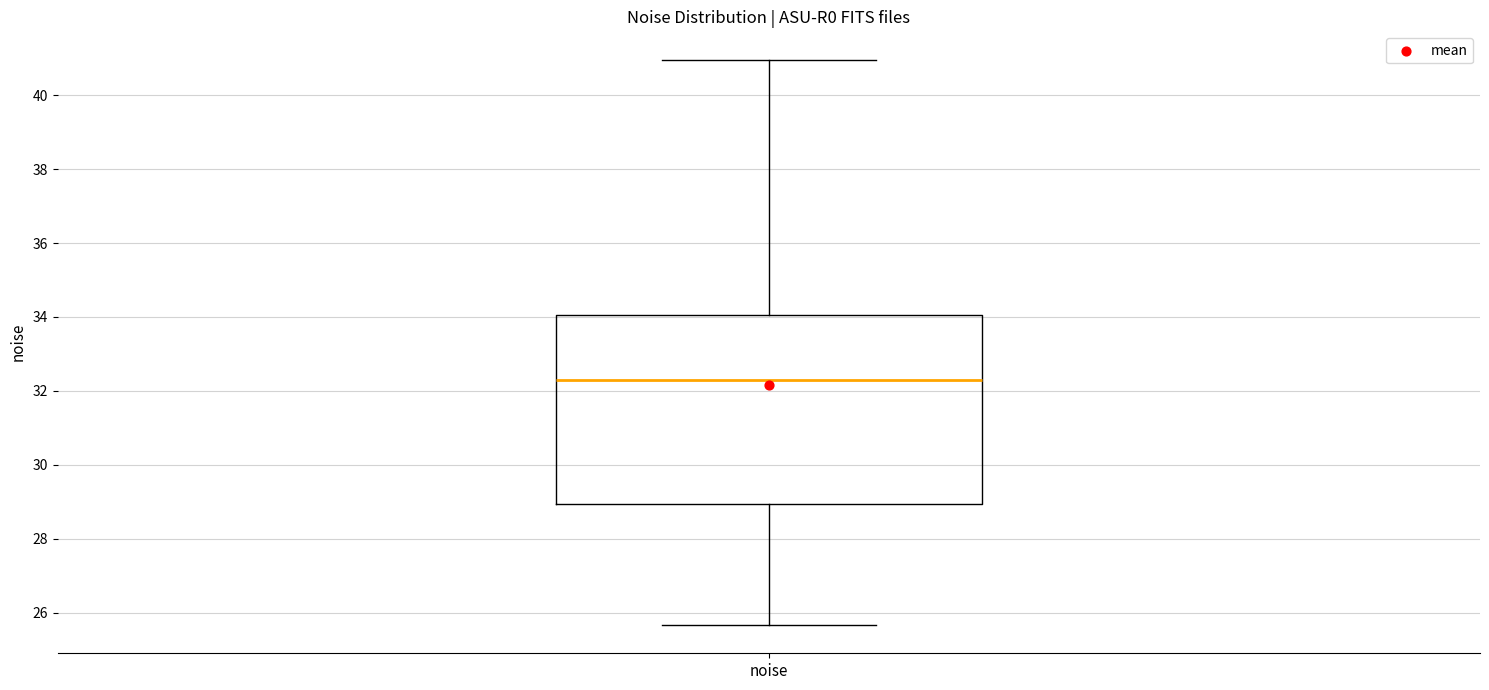

Read this box plot against the y-axis: the position of the median line, the range covered by the box, and the ends of both whiskers. The values are not printed on the chart, so give them approximately, as read against the axis.

median 32.2, box 29.0 to 34.0, whiskers 25.6 to 41.0